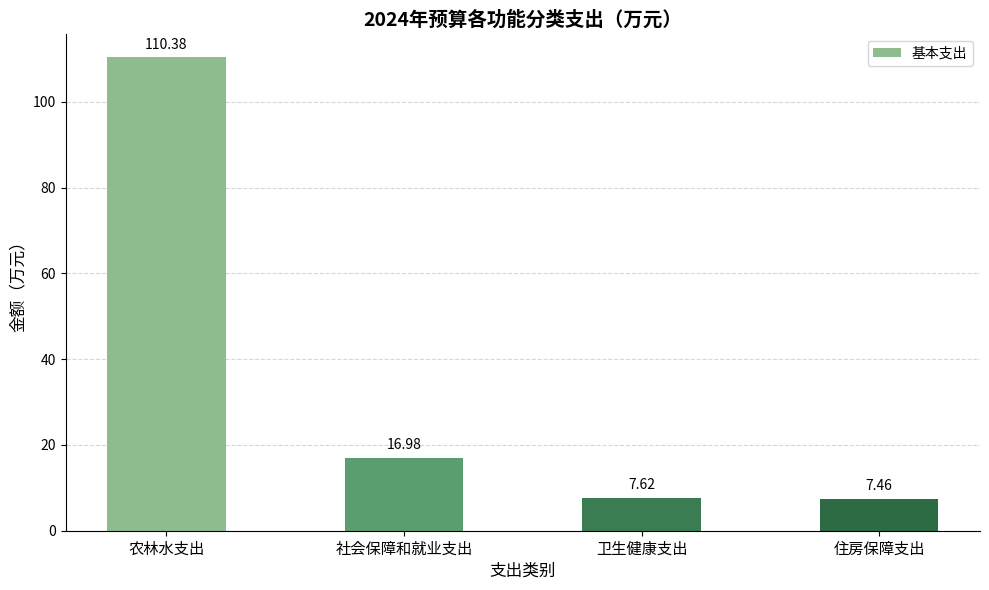

Which label corresponds to the smallest value in the chart?

住房保障支出